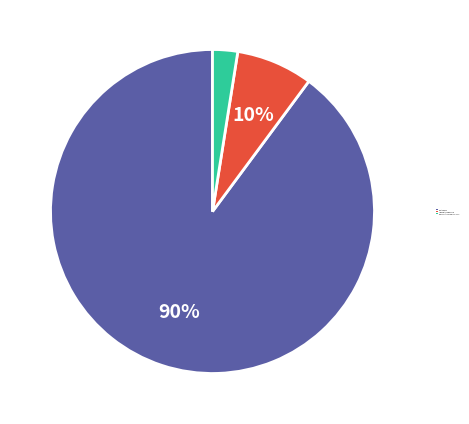

Do American Indian and Alaska Native and Two or More Races together represent more than half of the pie?

No